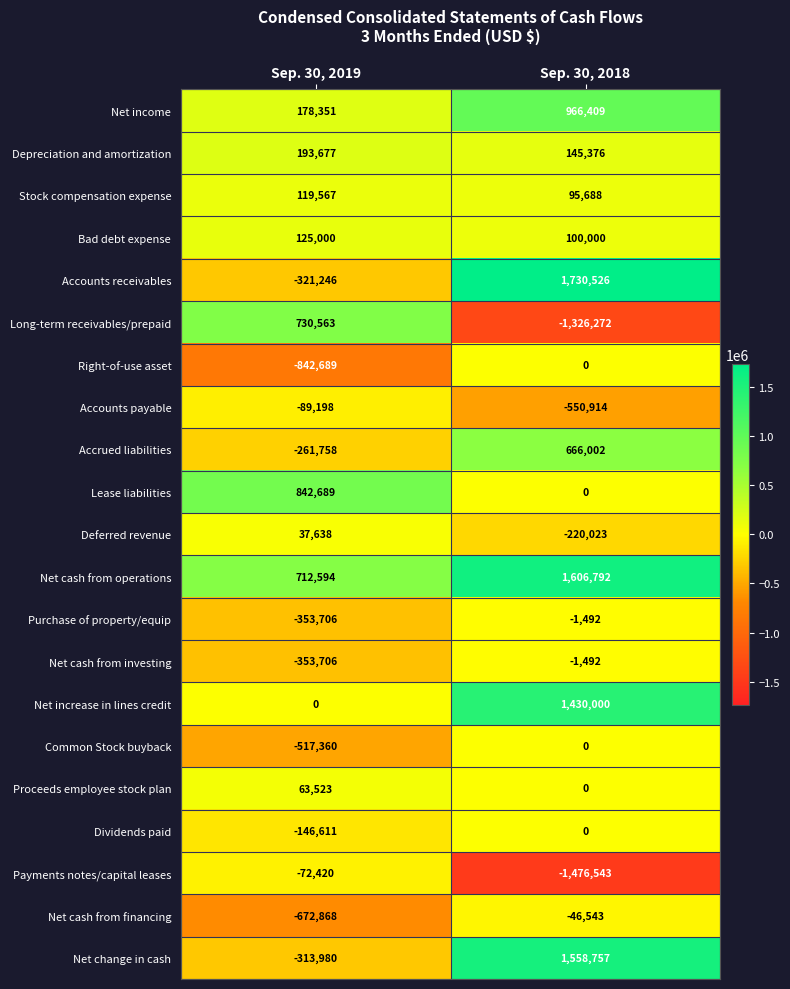

At which label is Payments notes/capital leases closest to -774481?

Sep. 30, 2019